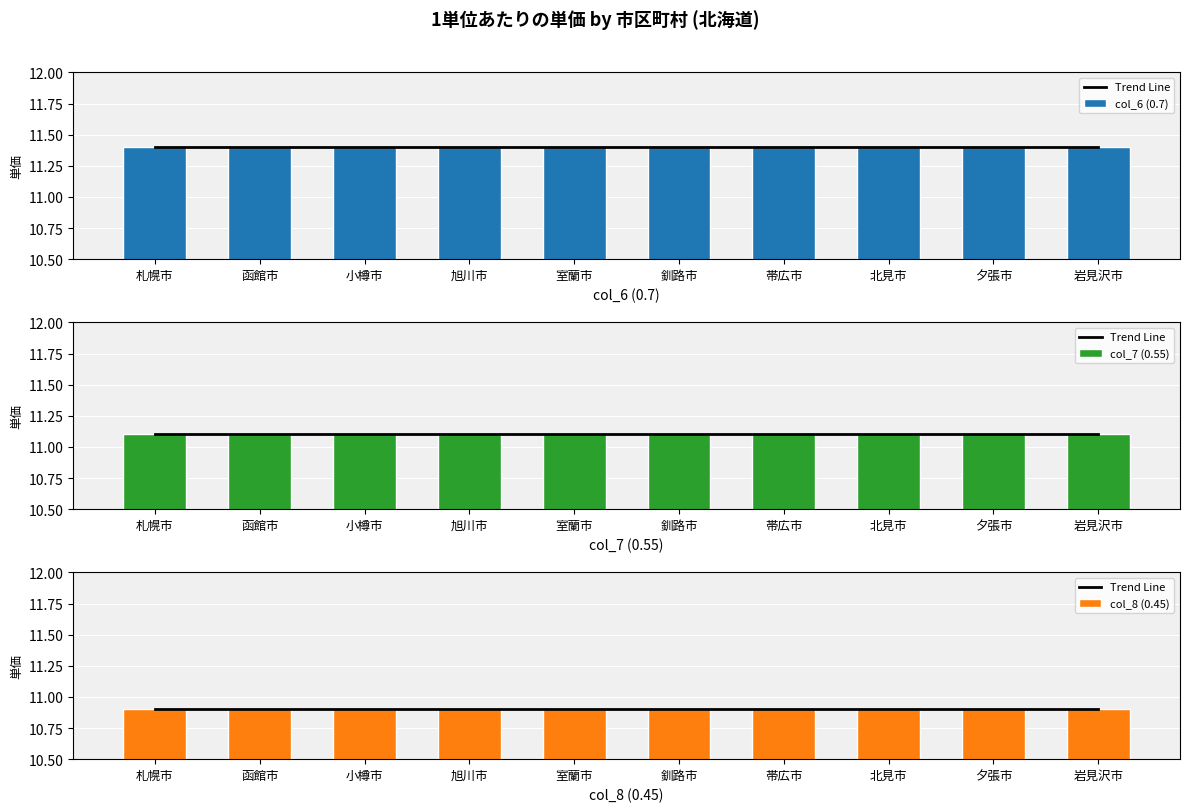

The value of col_7 (0.55) at 函館市 is 11.1. True or false?

True